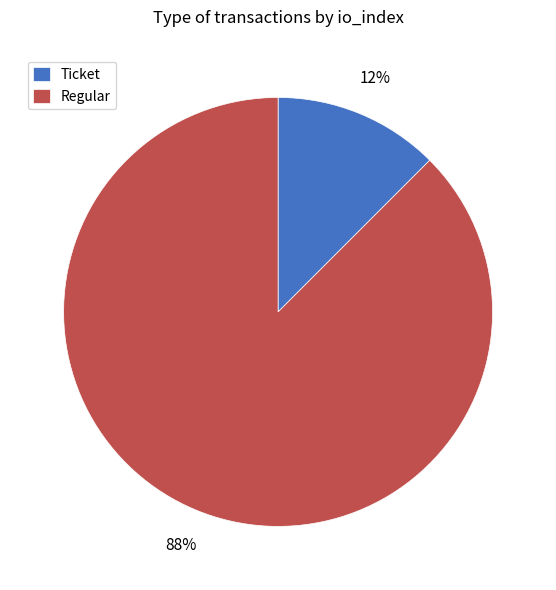

To the nearest percent, what is the average slice percentage?

50%